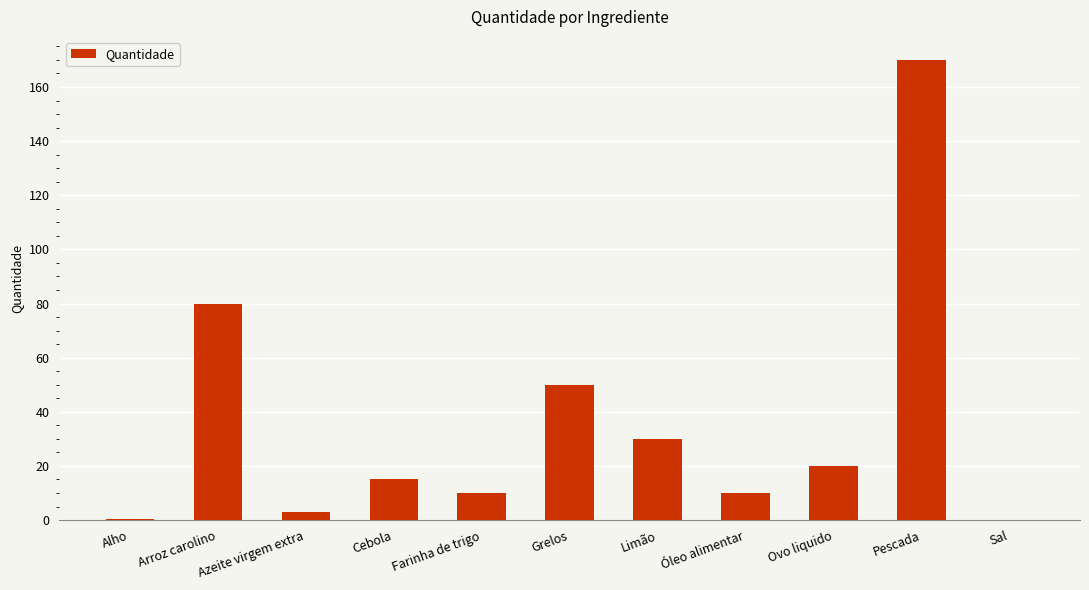

At which label is the value closest to 85?

Arroz carolino